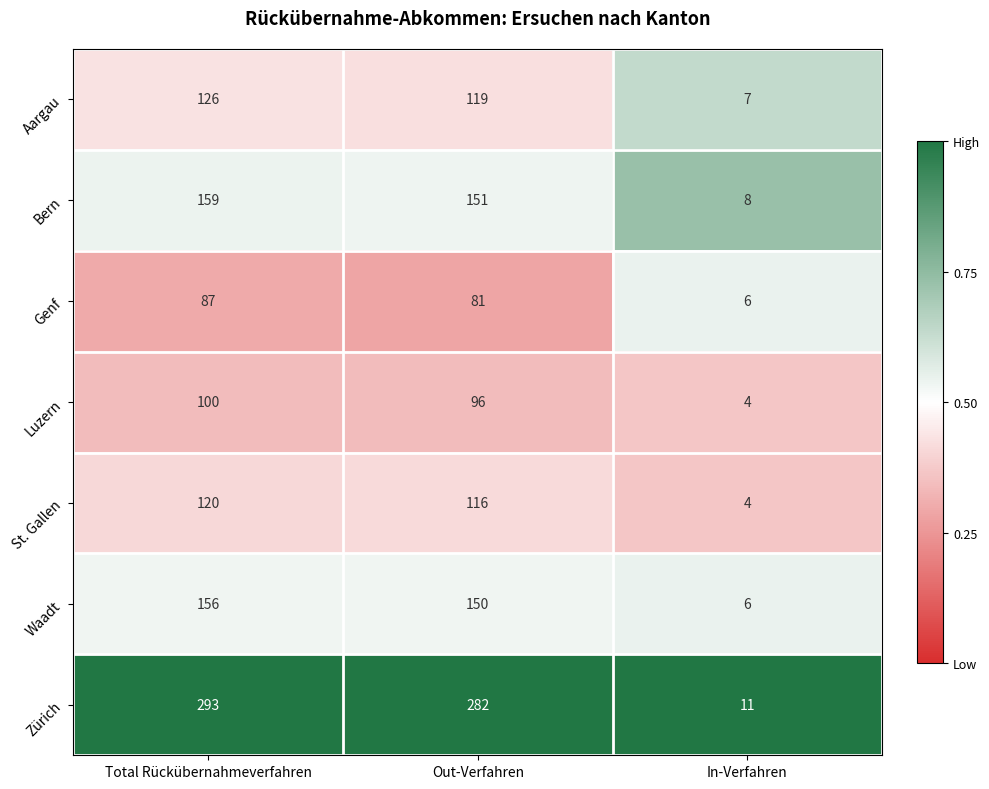

Which series has the widest spread of values?

Zürich